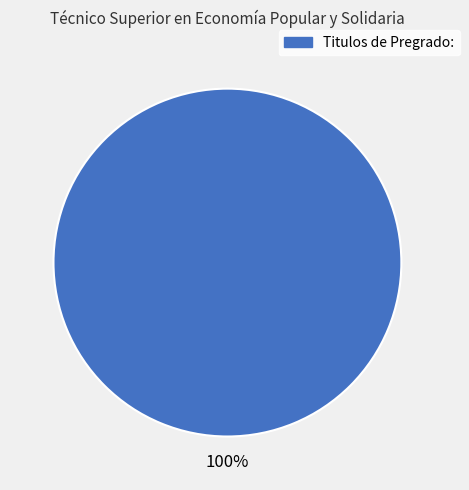

Count the number of slices in the pie.

1